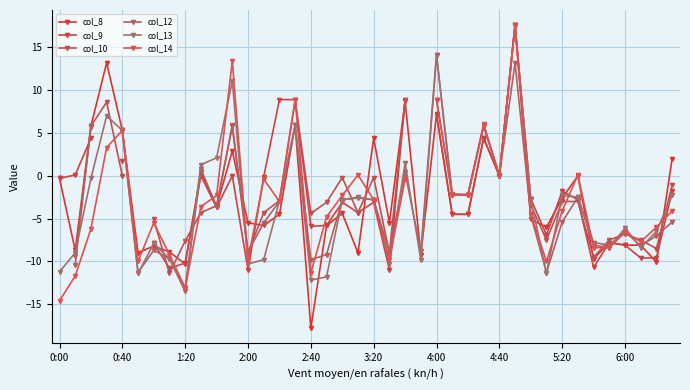

What are all the series names shown in the legend?

col_8, col_9, col_10, col_12, col_13, col_14